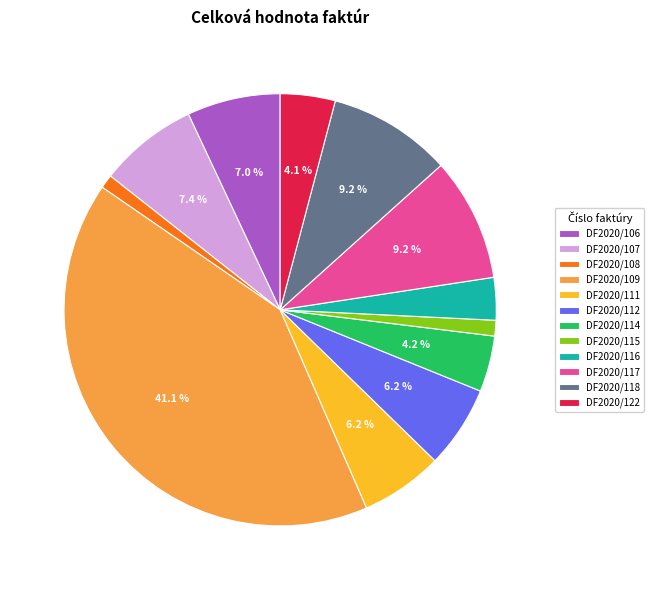

Do DF2020/109 and DF2020/111 together represent more than half of the pie?

No